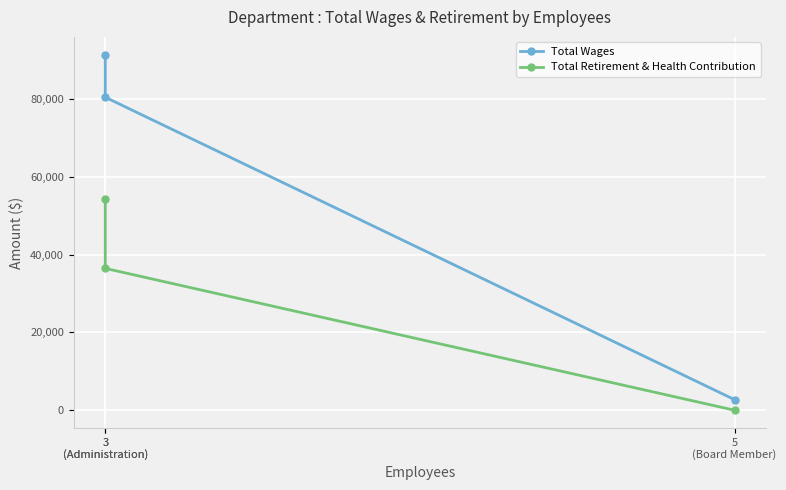

Reading right to left, transcribe all the data shown in this chart.

Total Wages: 2720	80387	91319
Total Retirement & Health Contribution: 0	36433	54295